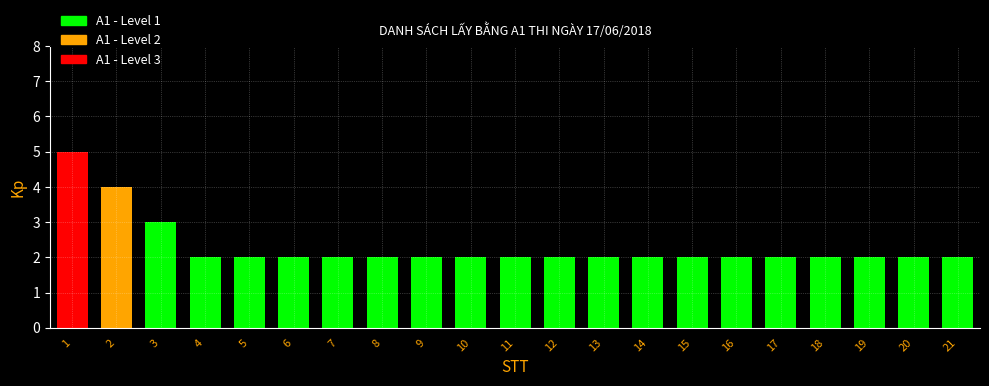

True or false: the data shows 6 at 2.

False